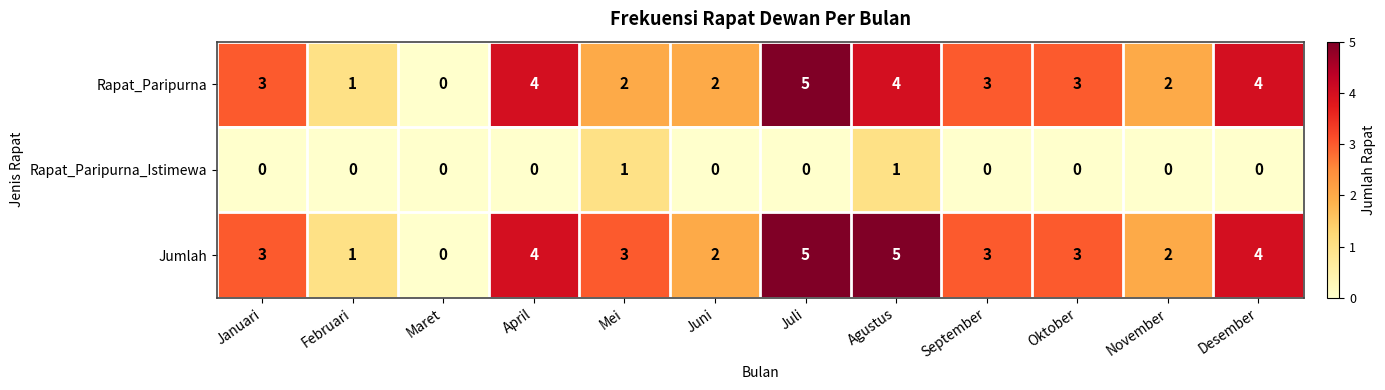

Is the value of Rapat_Paripurna_Istimewa at Juni greater than the value of Rapat_Paripurna at November?

No